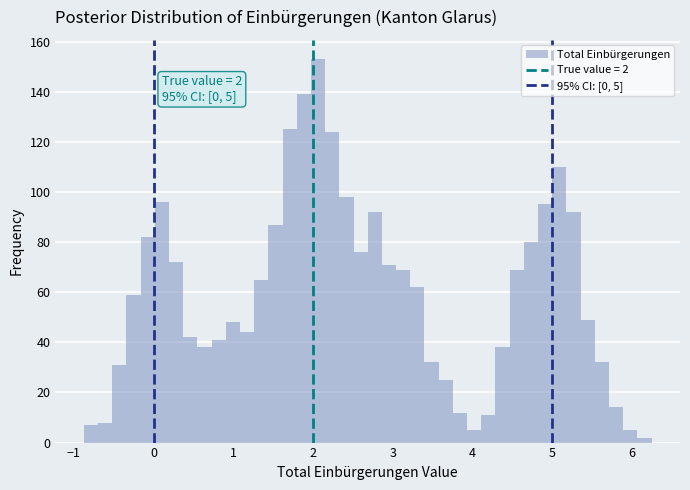

Read against the x-axis, roughly where is the centre of the tallest bar?

2.1